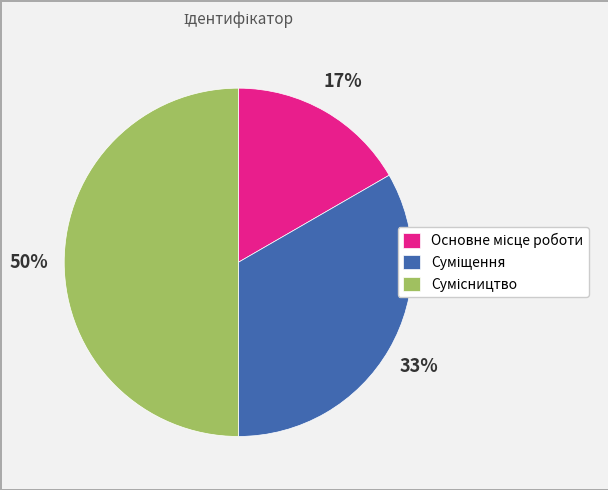

To the nearest percent, what is the difference between the largest and smallest slice percentages?

33%